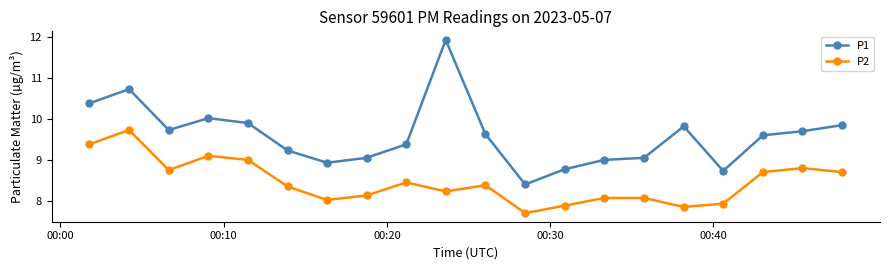

True or false: P2 and P1 intersect in this chart.

False